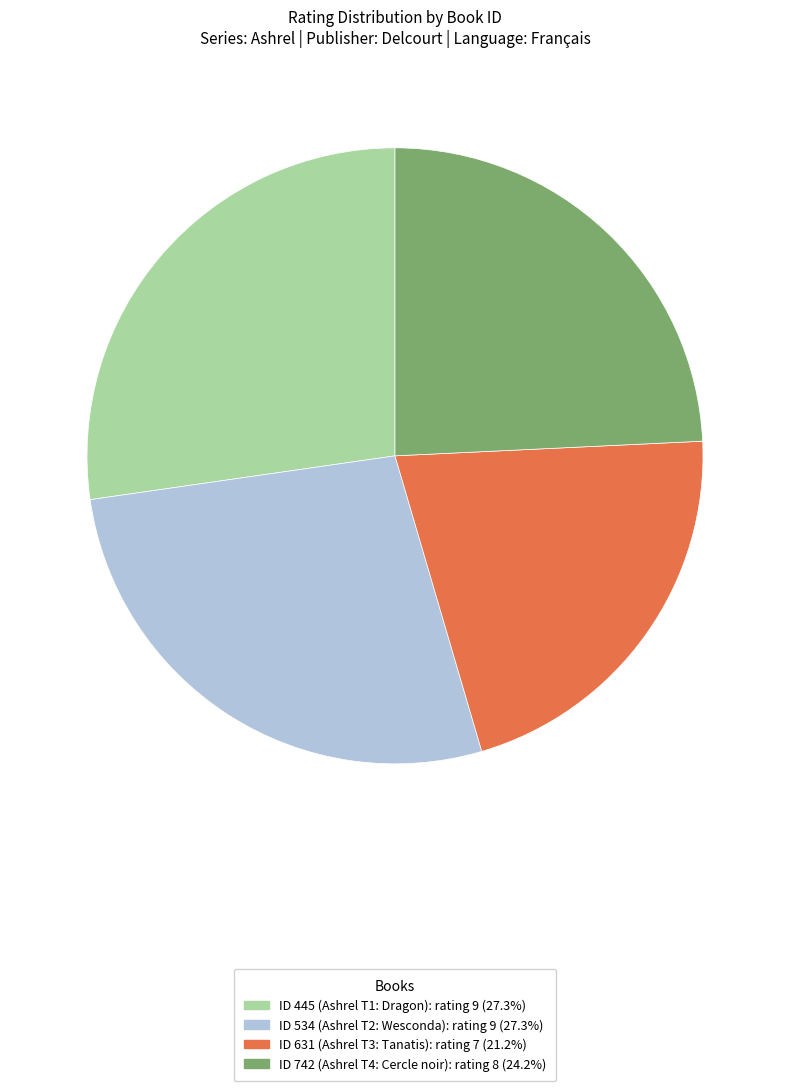

Is there any slice that represents more than half of the pie?

No